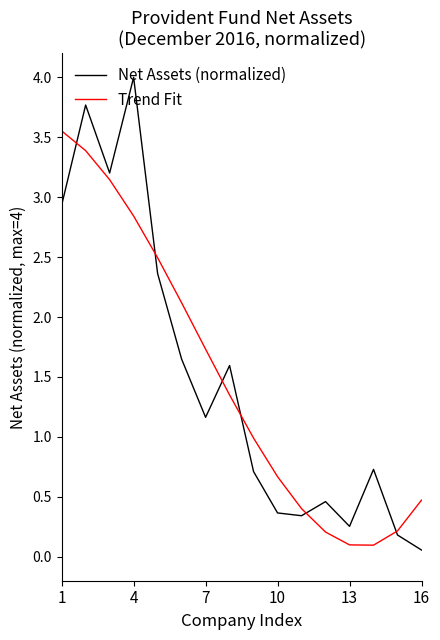

Rank the series by their maximum value, from highest to lowest.

Net Assets (normalized), Trend Fit